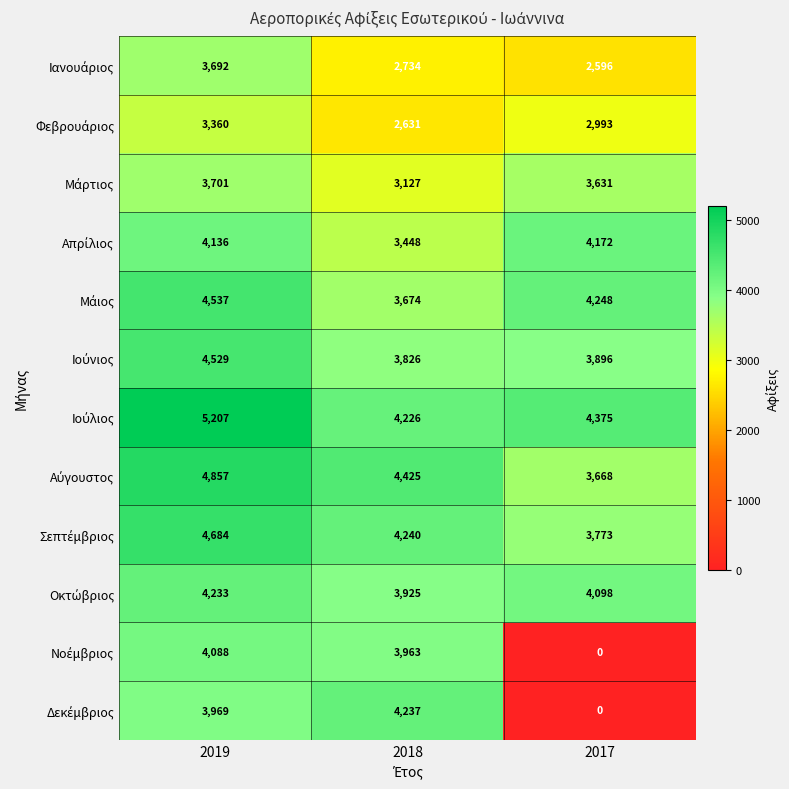

What is the spread (max minus min) of values at 2019?

1847